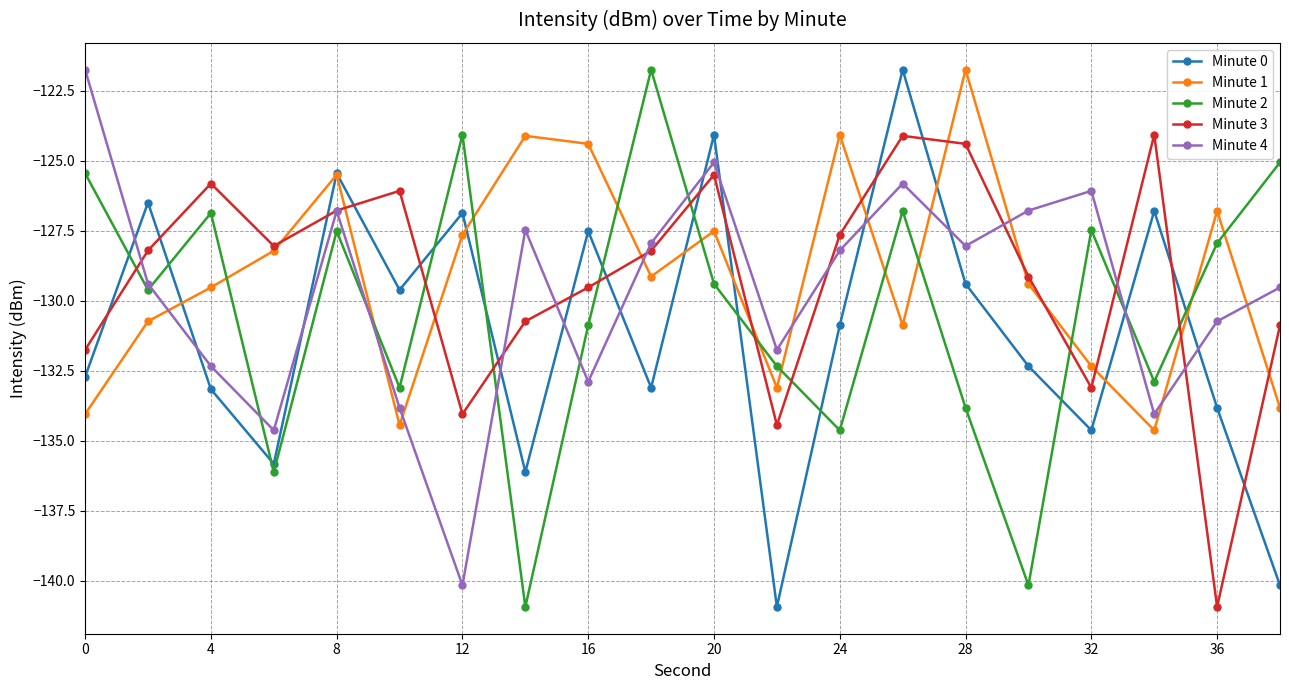

True or false: Minute 4 and Minute 2 intersect in this chart.

True